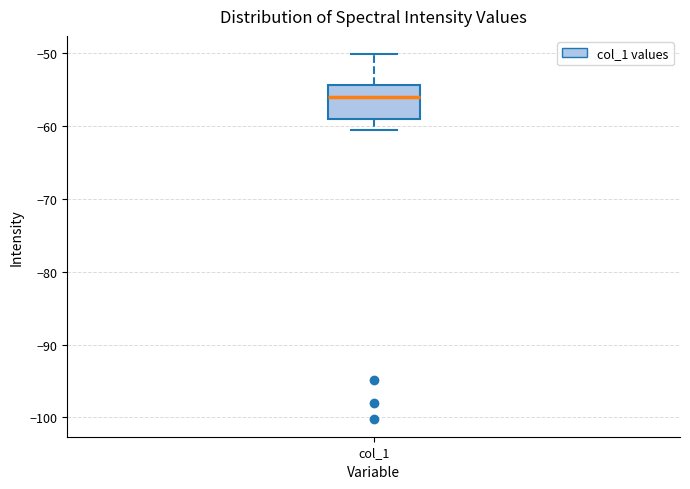

Read this box plot against the y-axis: the position of the median line, the range covered by the box, and the ends of both whiskers. The values are not printed on the chart, so give them approximately, as read against the axis.

median -56, box -59 to -54, whiskers -61 to -50